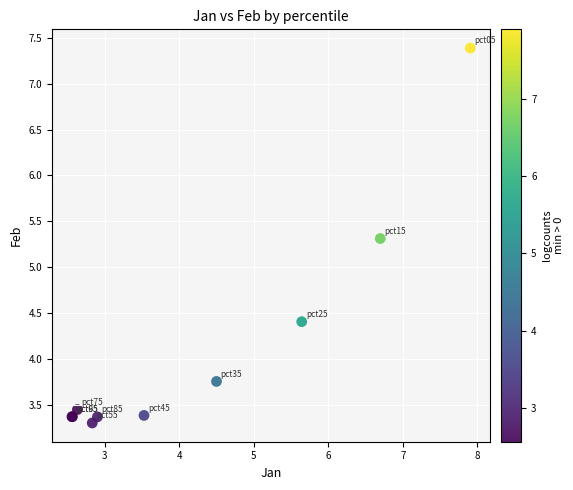

What Y value in the scatter plot is closest to 5?

5.3